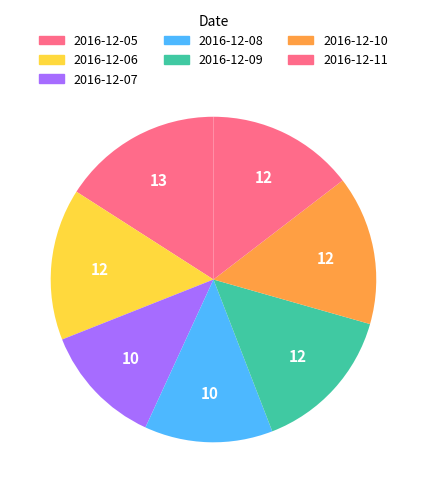

Combined, what portion of the pie is 2016-12-10 and 2016-12-06?

29.9%